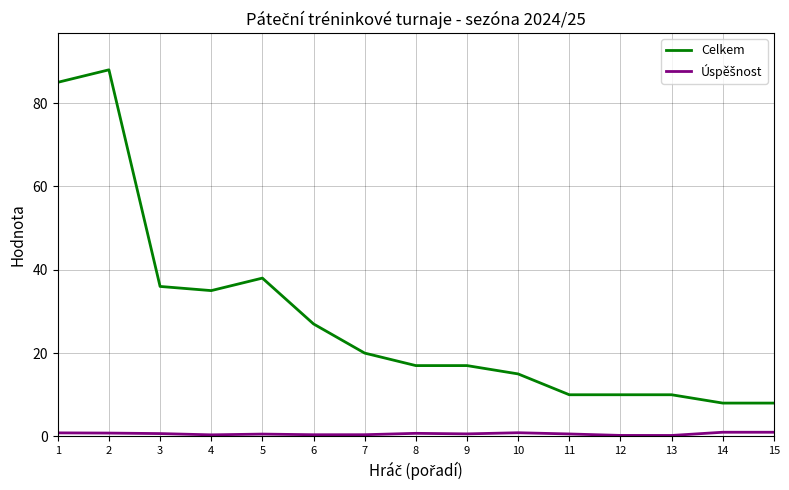

What is the average value of the Celkem series?

28.3